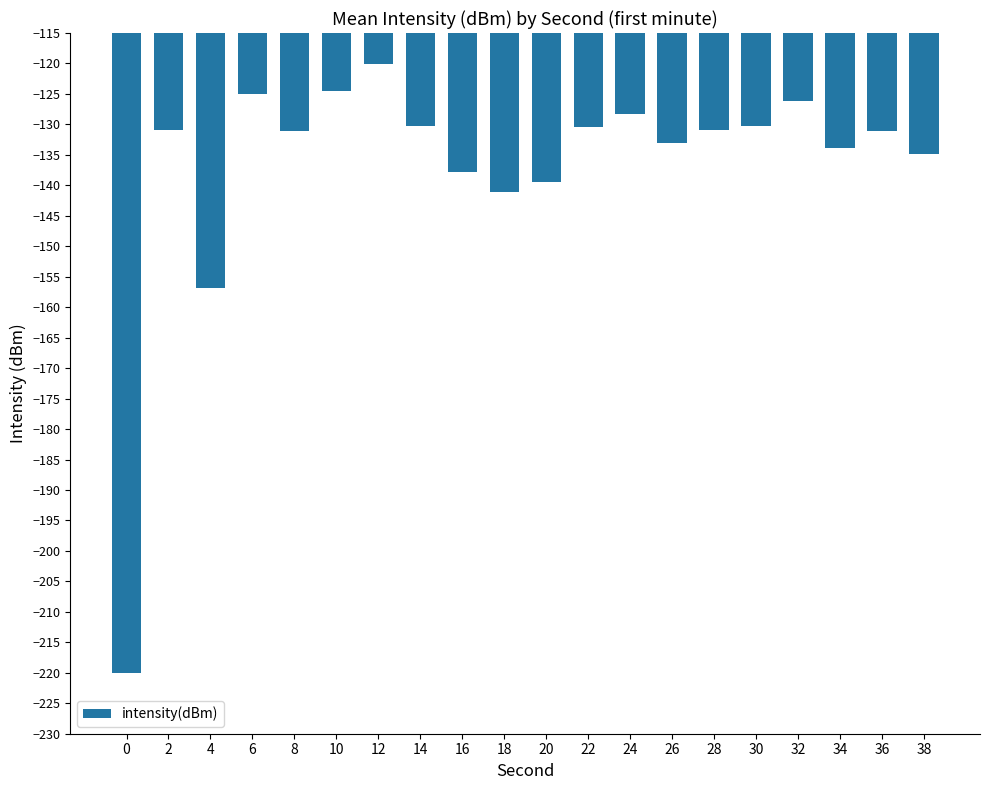

Count the number of categories in the chart.

20